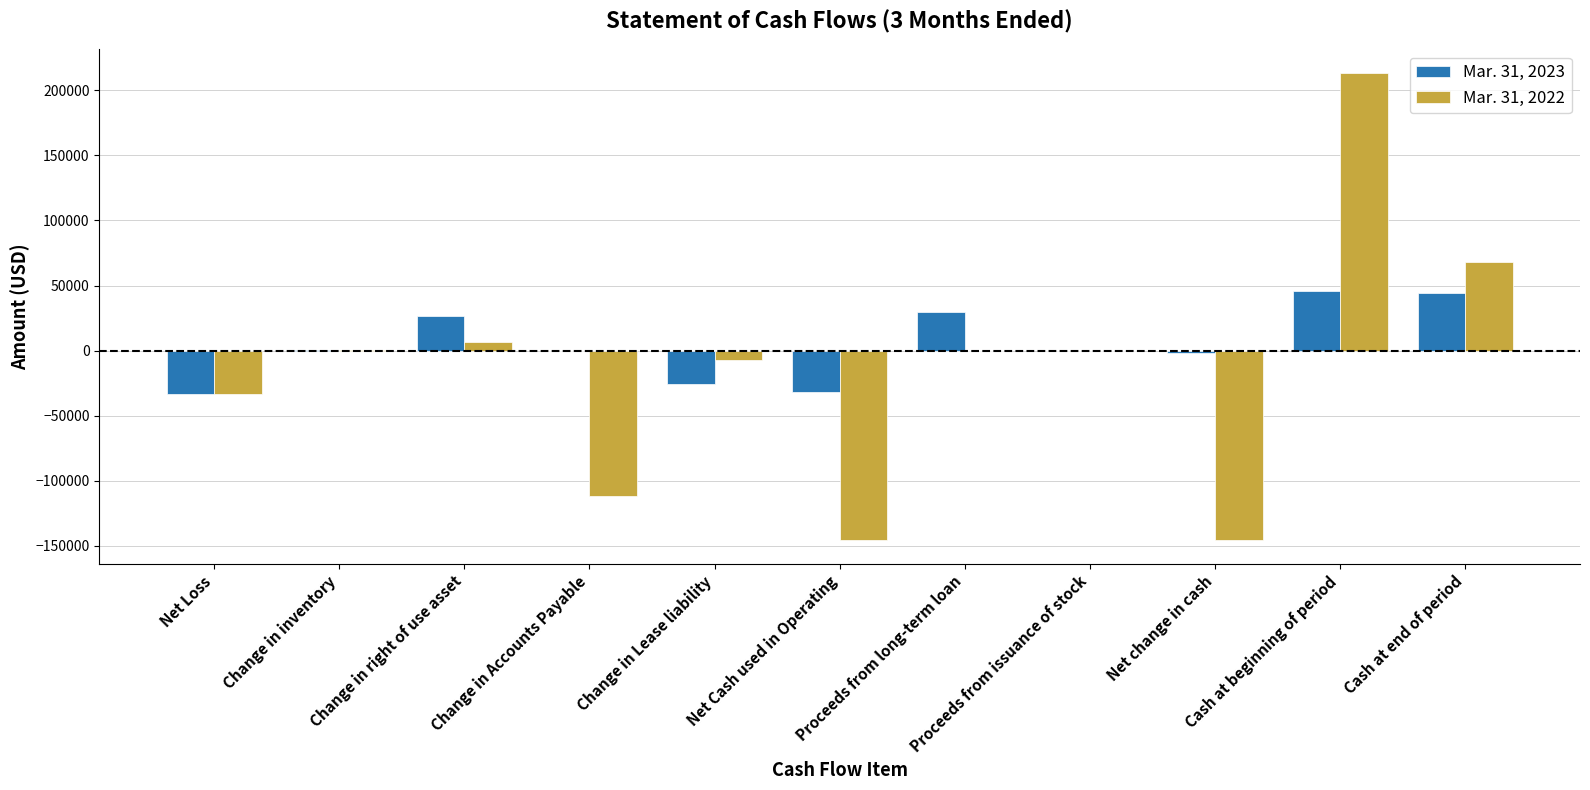

Count the number of categories in the chart.

11